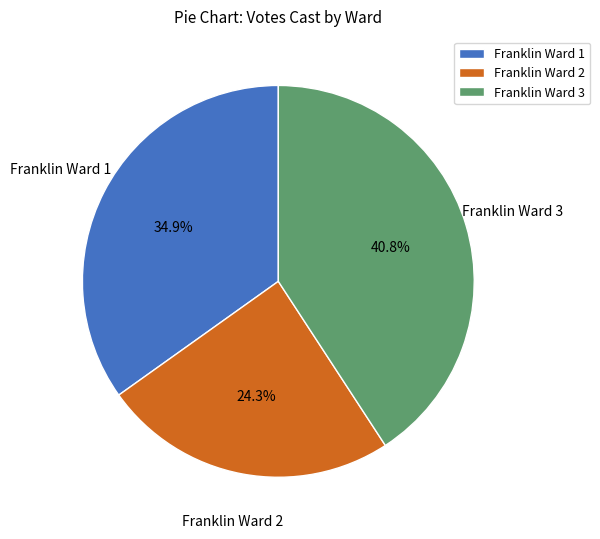

What percentage is the Franklin Ward 3 slice, to the nearest percent?

41%